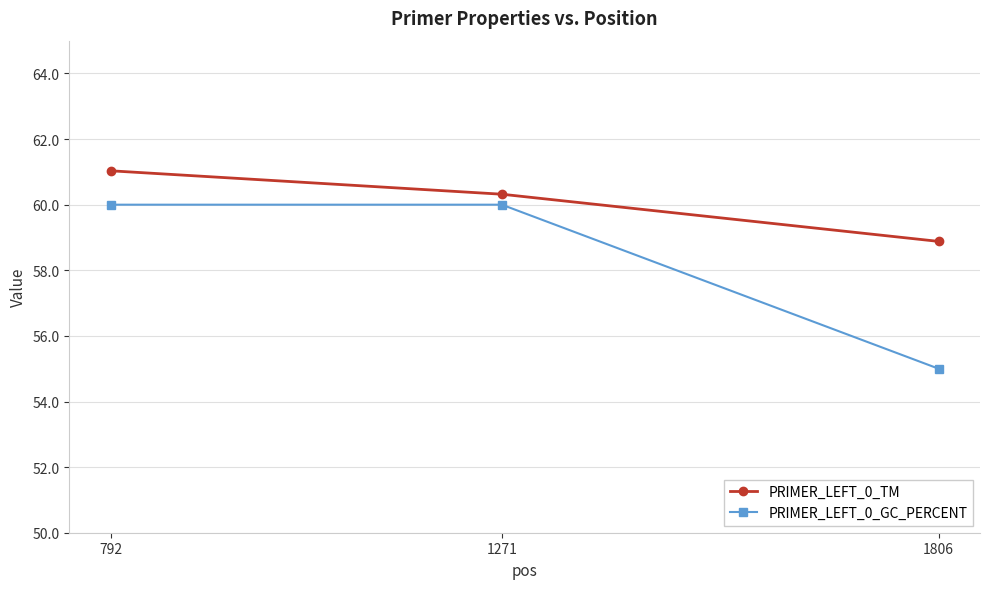

What are all the series names shown in the legend?

PRIMER_LEFT_0_TM, PRIMER_LEFT_0_GC_PERCENT